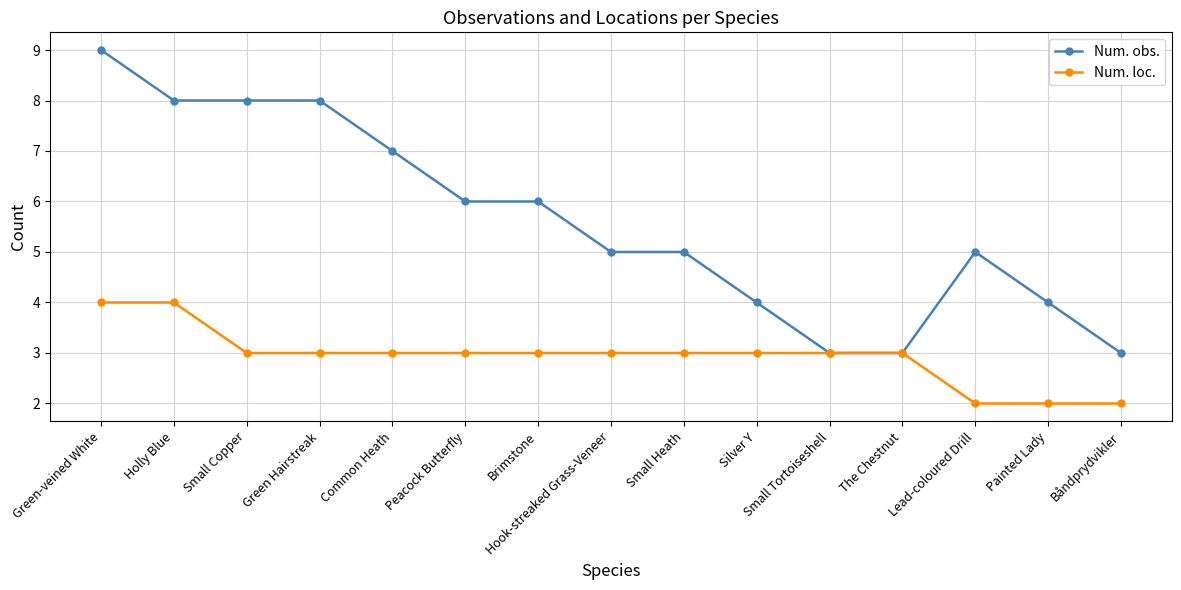

What is the difference between the maximum and minimum values in the Num. obs. series?

6